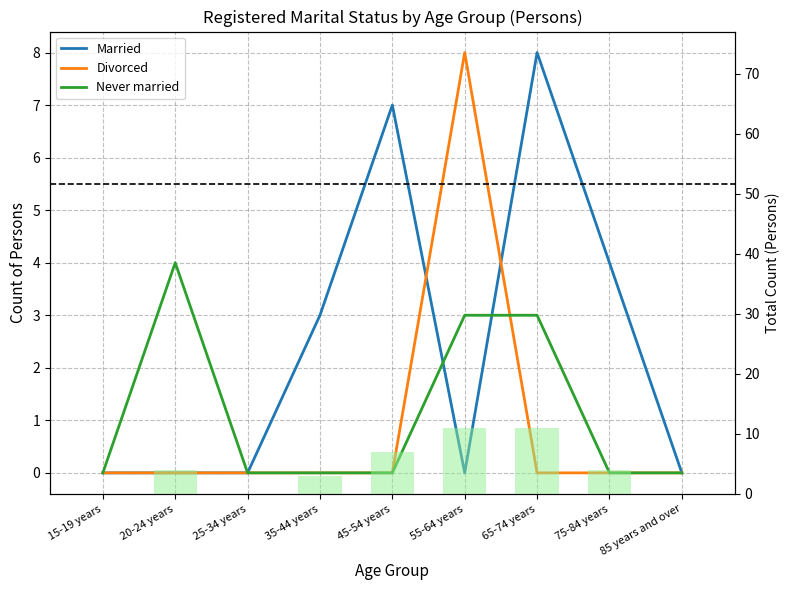

Between 25-34 years and 35-44 years, which is larger?

35-44 years